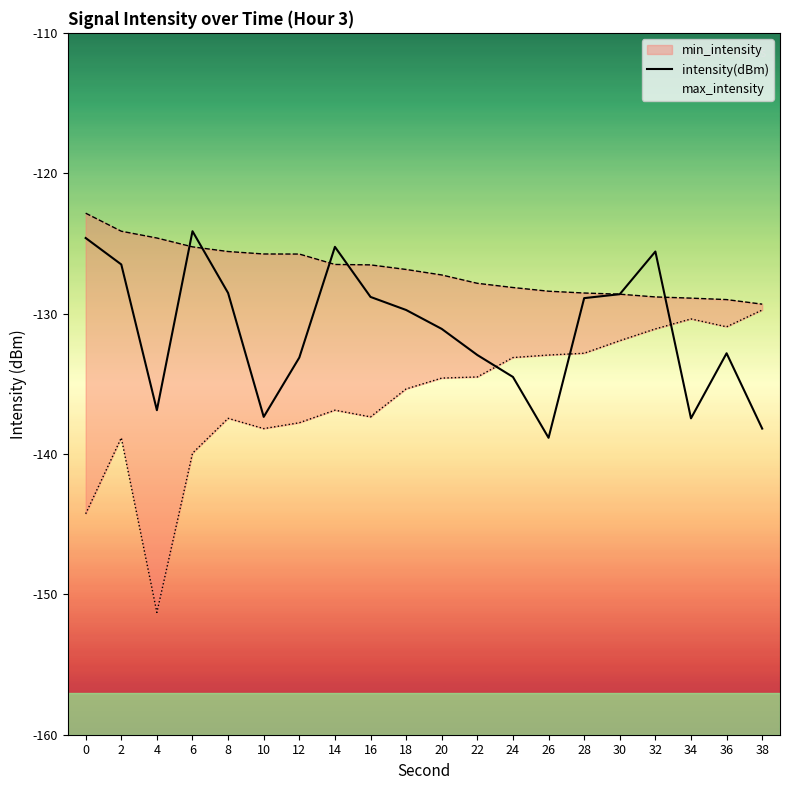

The chart shows a value of -67.2 at 30. True or false?

False